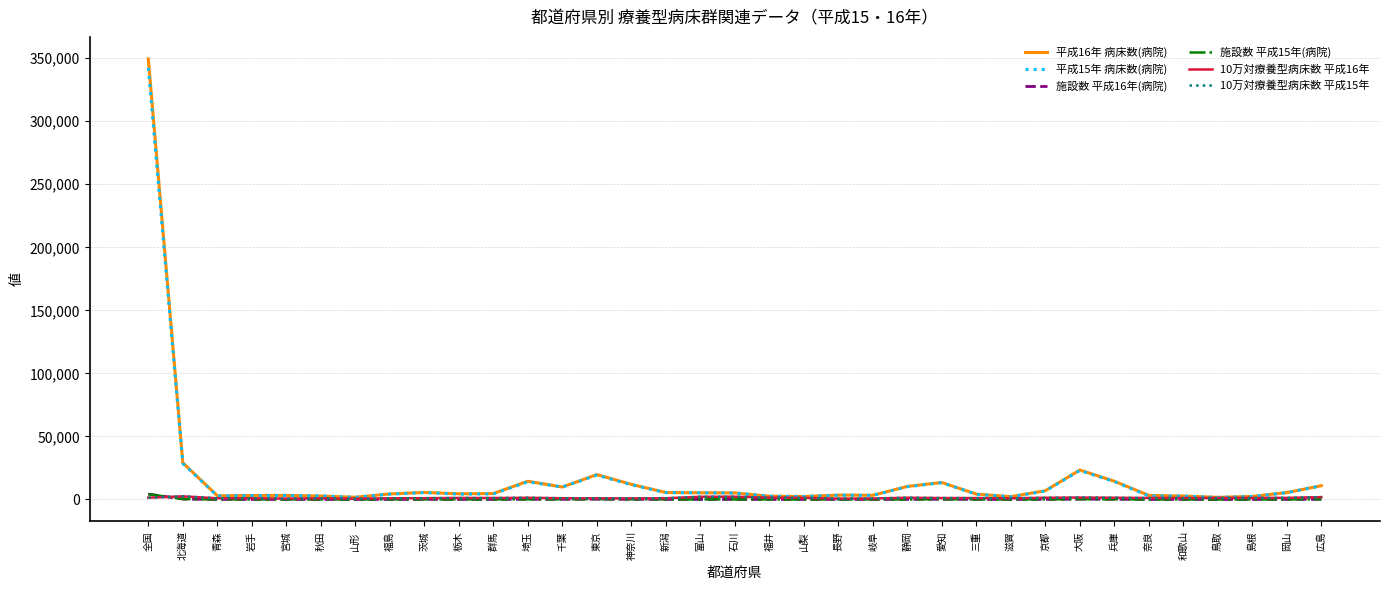

At which category does the chart reach its peak across all series?

全国